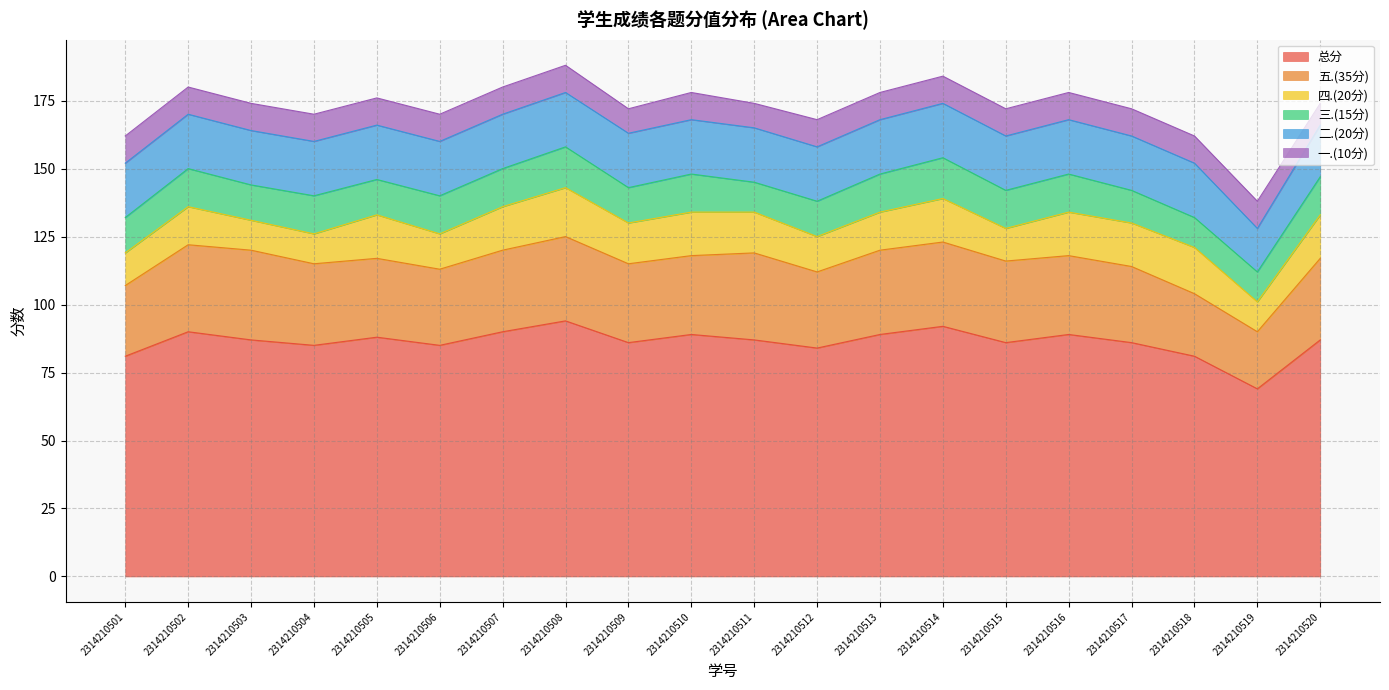

What is the maximum value for 二.(20分)?

20